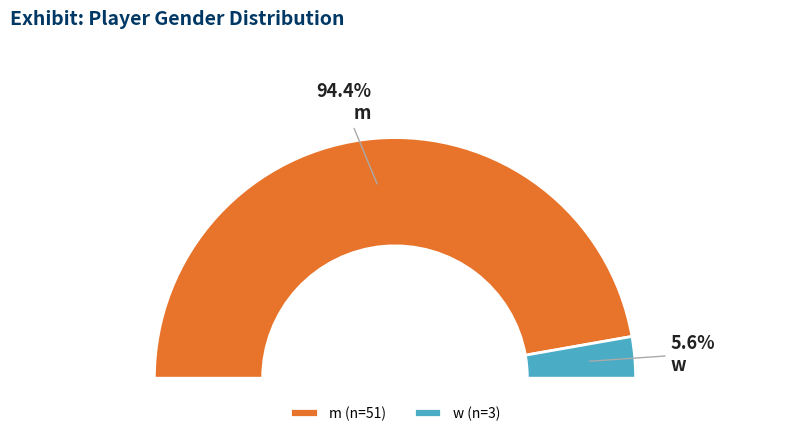

To the nearest percent, what percentage of the pie is w?

6%